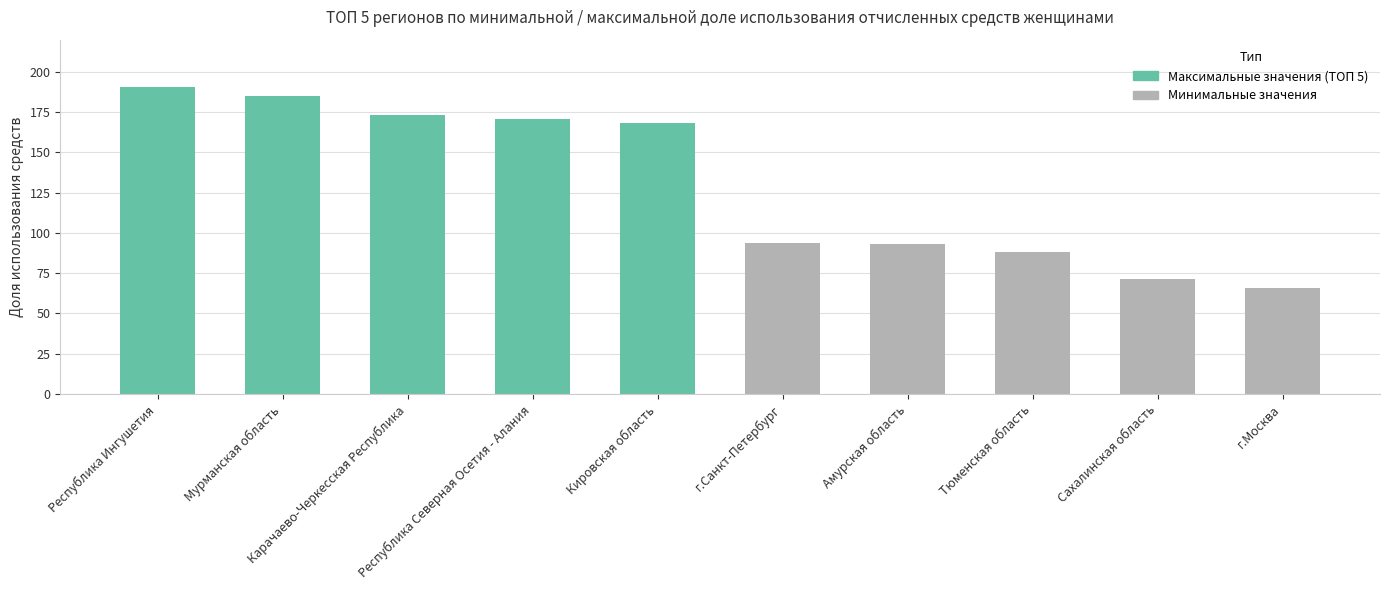

What position from the right is Мурманская область?

9